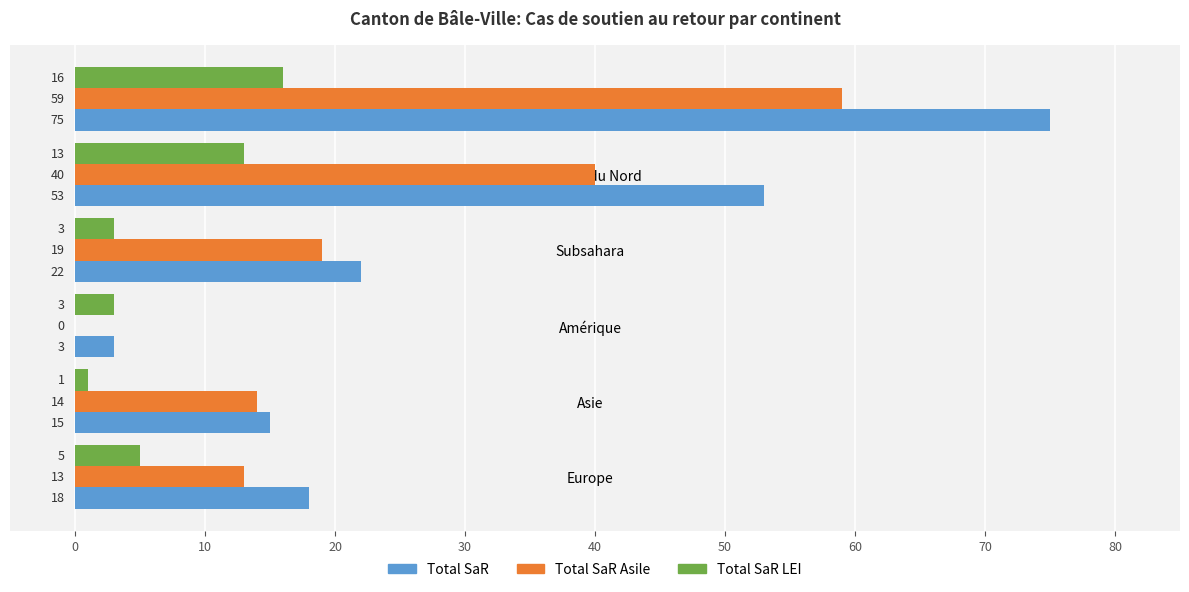

Between Subsahara and Europe, which series saw the biggest shift?

Total SaR Asile